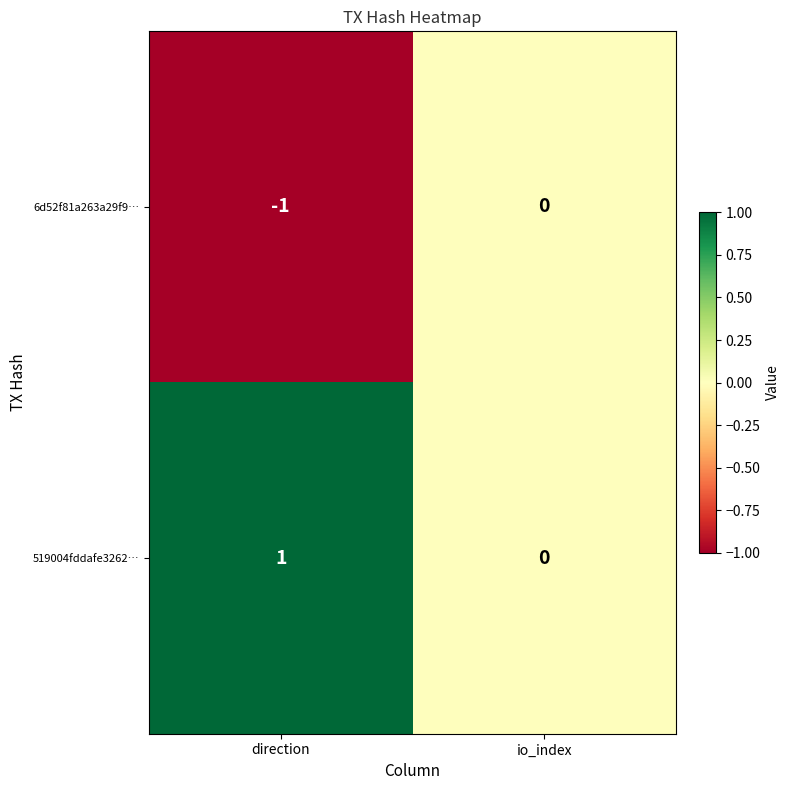

Reading left to right, what are all the values shown in this chart?

6d52f81a263a29f9…: -1	0
519004fddafe3262…: 1	0